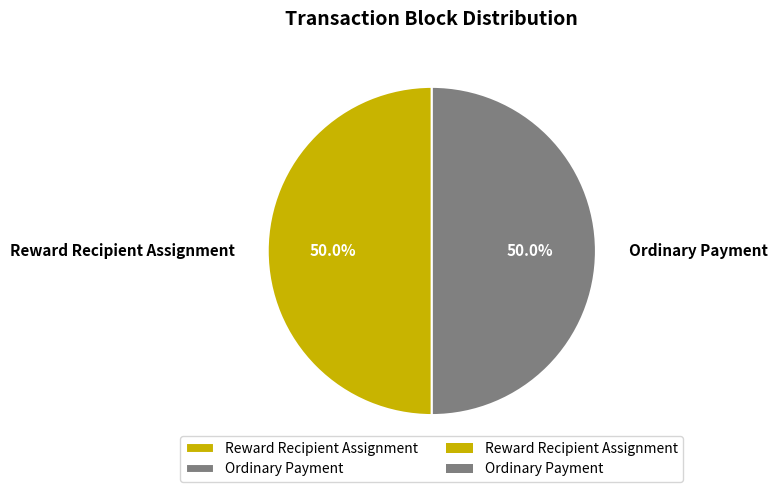

To the nearest percent, what is the average slice percentage?

50%